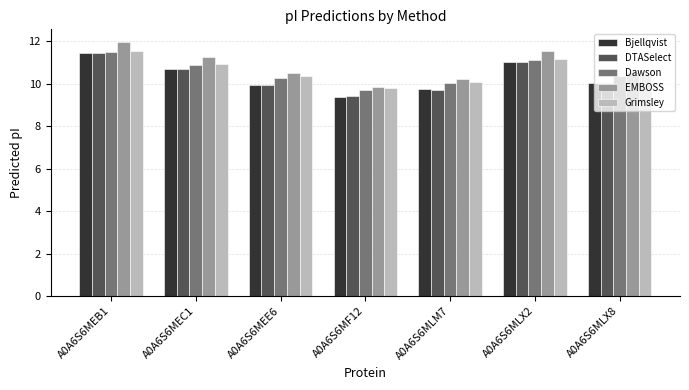

What is the minimum value for DTASelect?

9.4